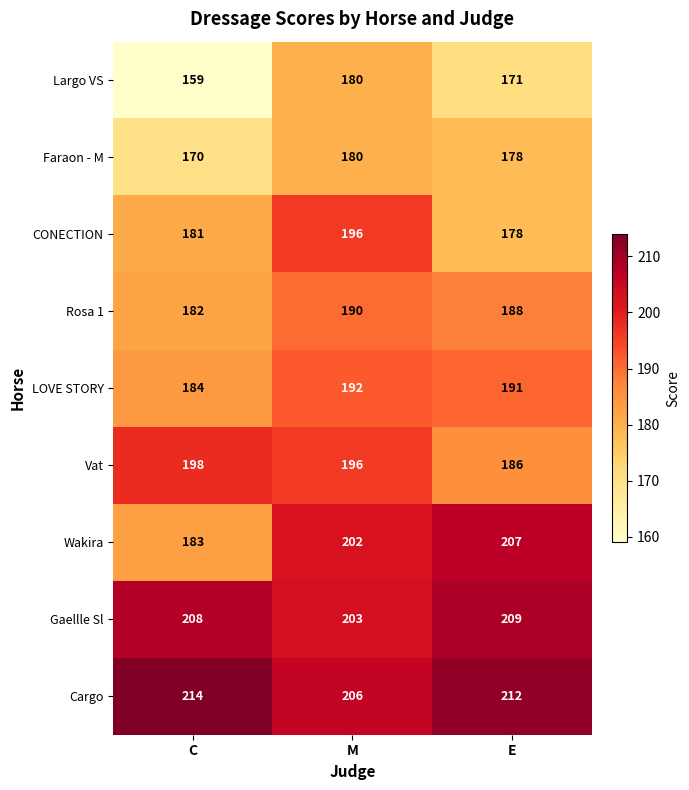

How many categories are shown in the chart?

3